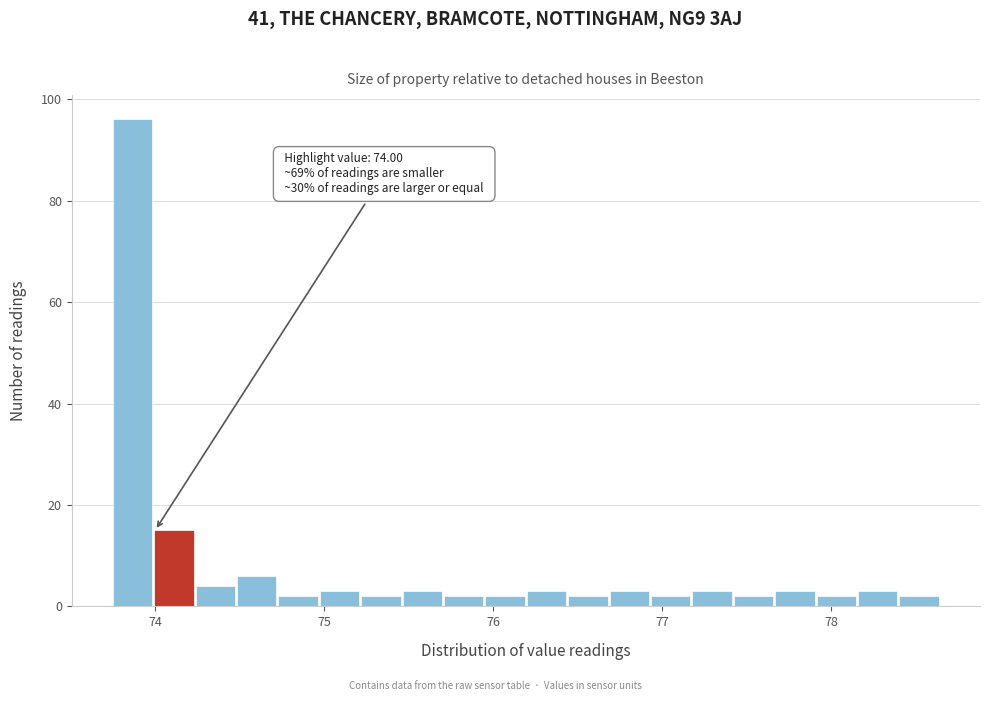

Read against the x-axis, roughly where is the centre of the tallest bar?

73.9